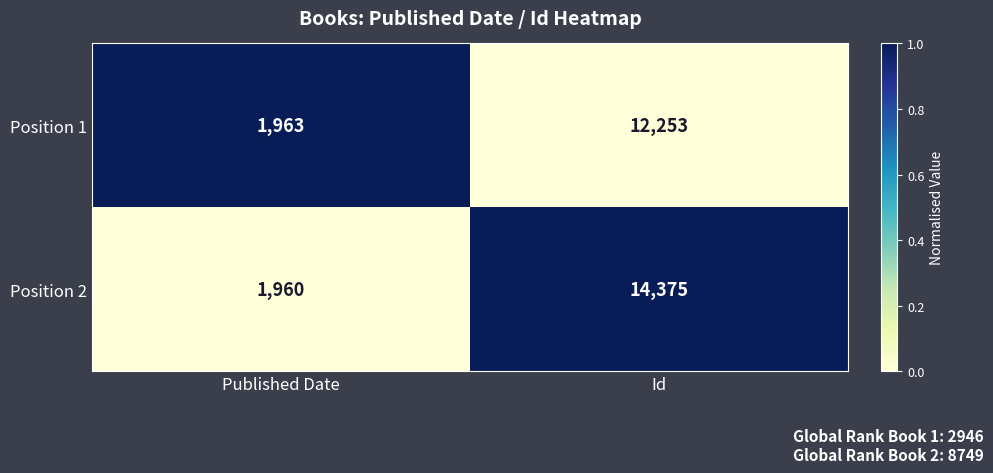

Reading left to right, what are all the values shown in this chart?

Position 1: 1963	12253
Position 2: 1960	14375